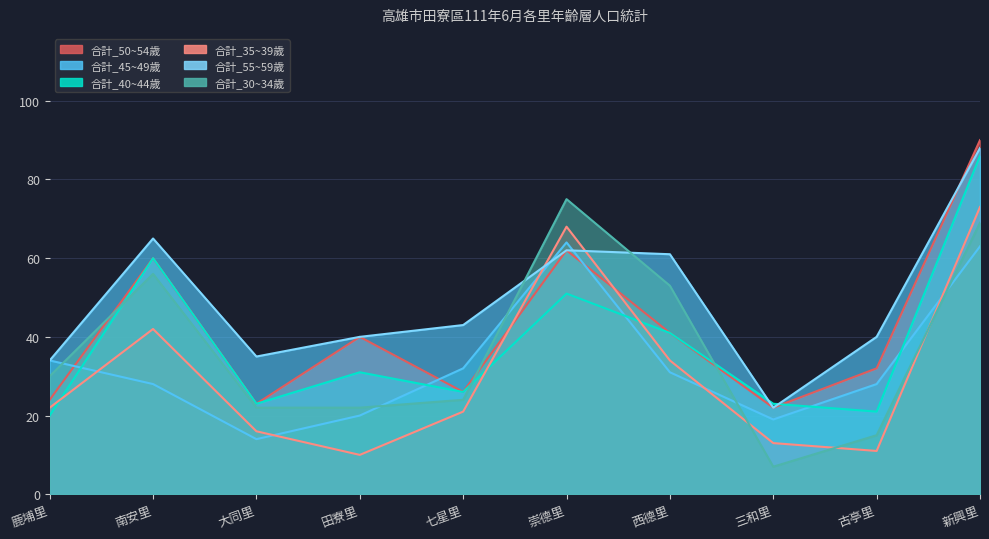

How many interior local valleys does the 合計_40~44歲 series have?

3